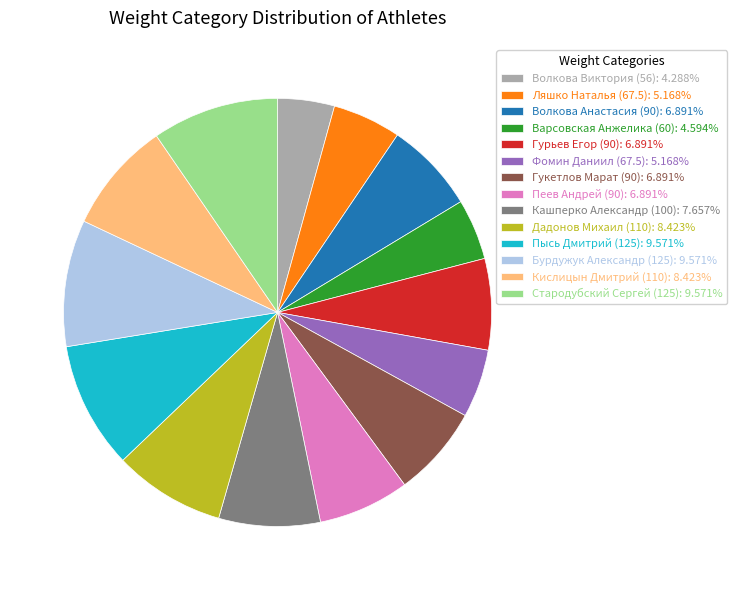

Is the sum of Стародубский Сергей (125): 9.571% and Бурдужук Александр (125): 9.571% greater than half?

No